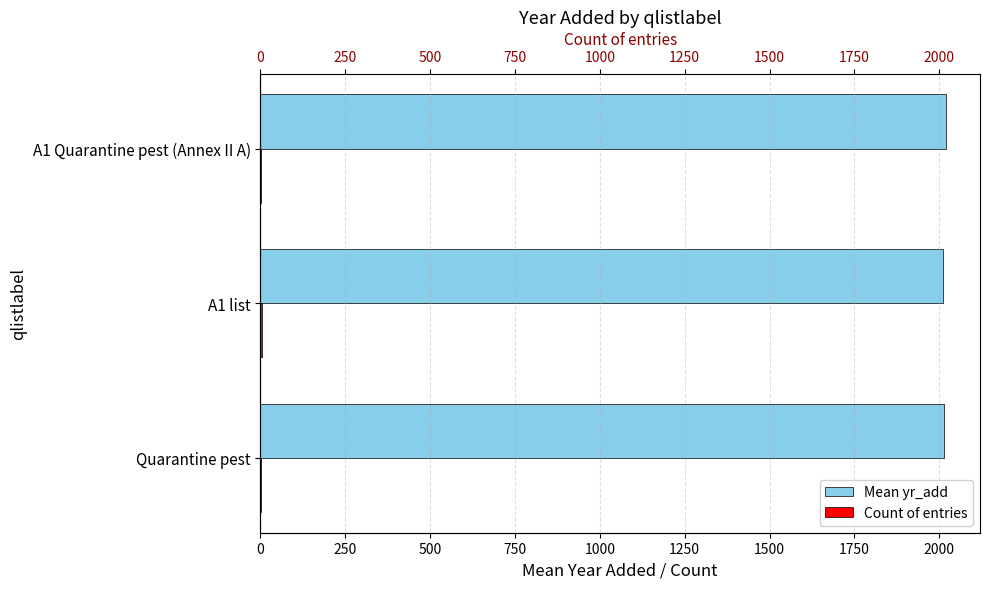

Does the chart contain any negative values?

No